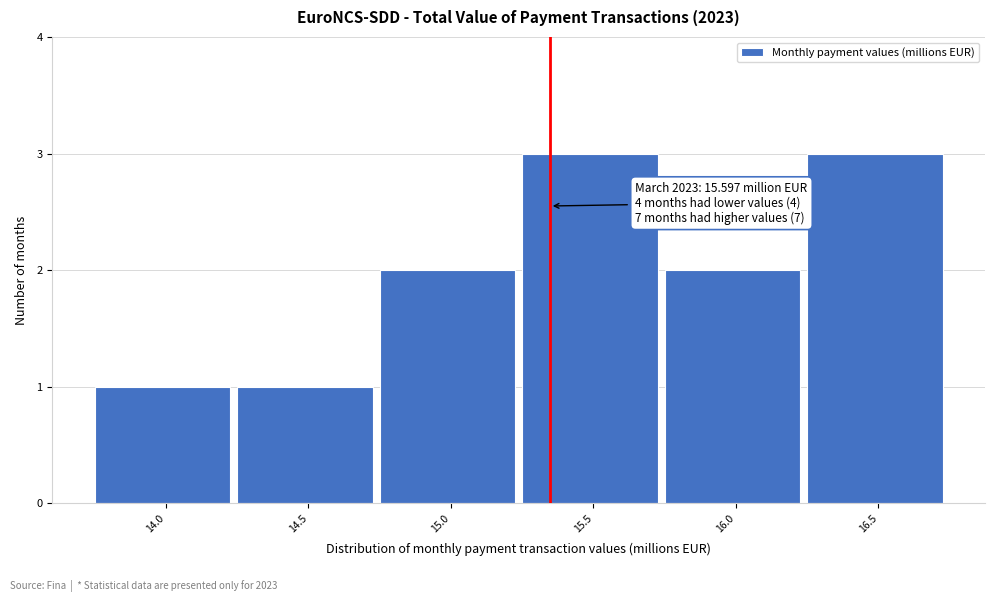

Reading left to right, transcribe all the data shown in this chart.

1	1	2	3	2	3